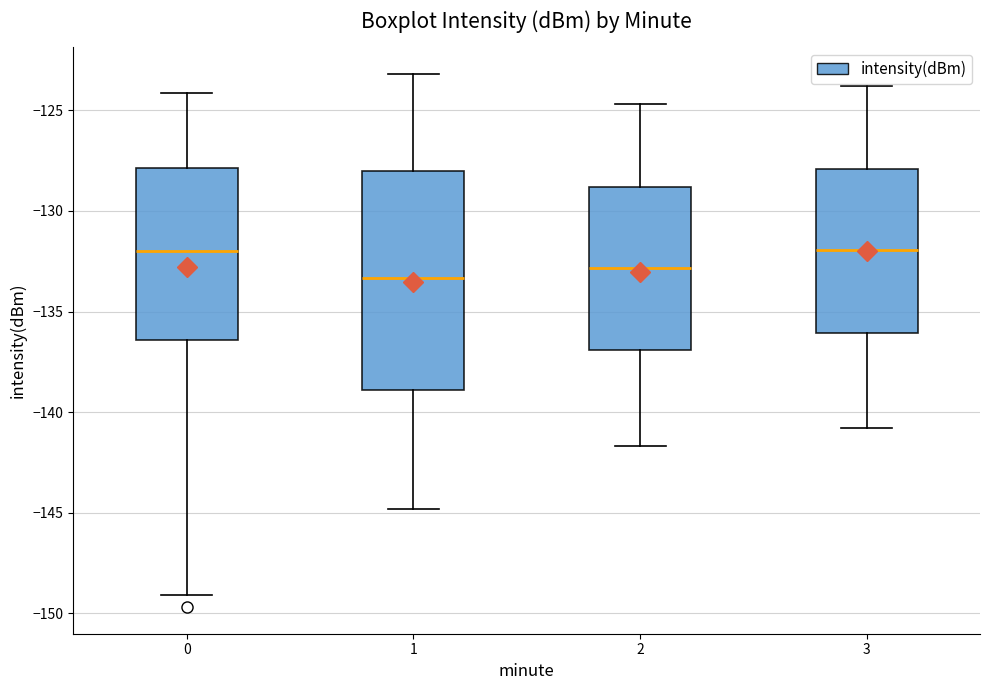

Comparing the boxes themselves (not the whiskers), which one is the tallest?

1